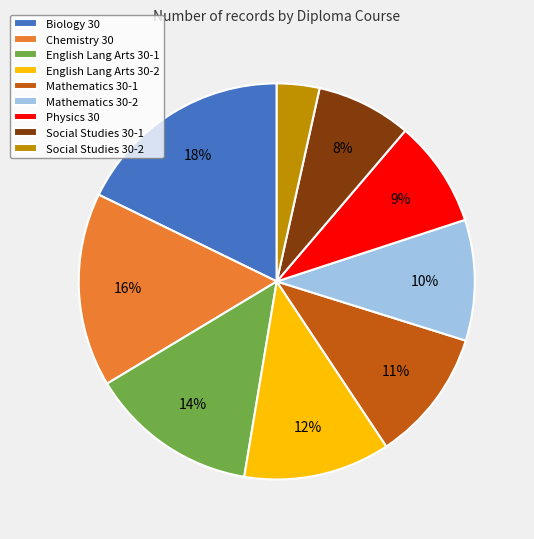

To the nearest percent, what is the average slice percentage?

11%